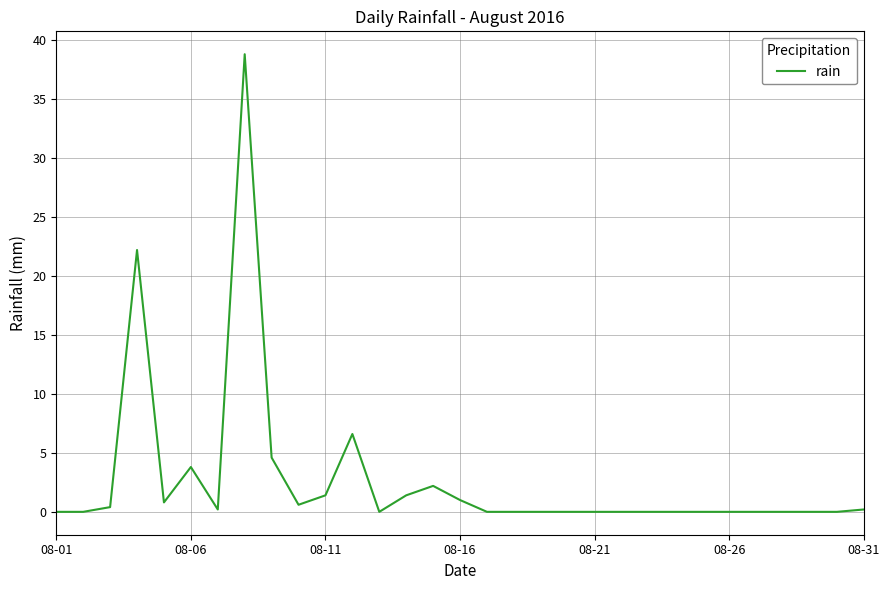

What is the difference between the maximum and minimum values?

38.8